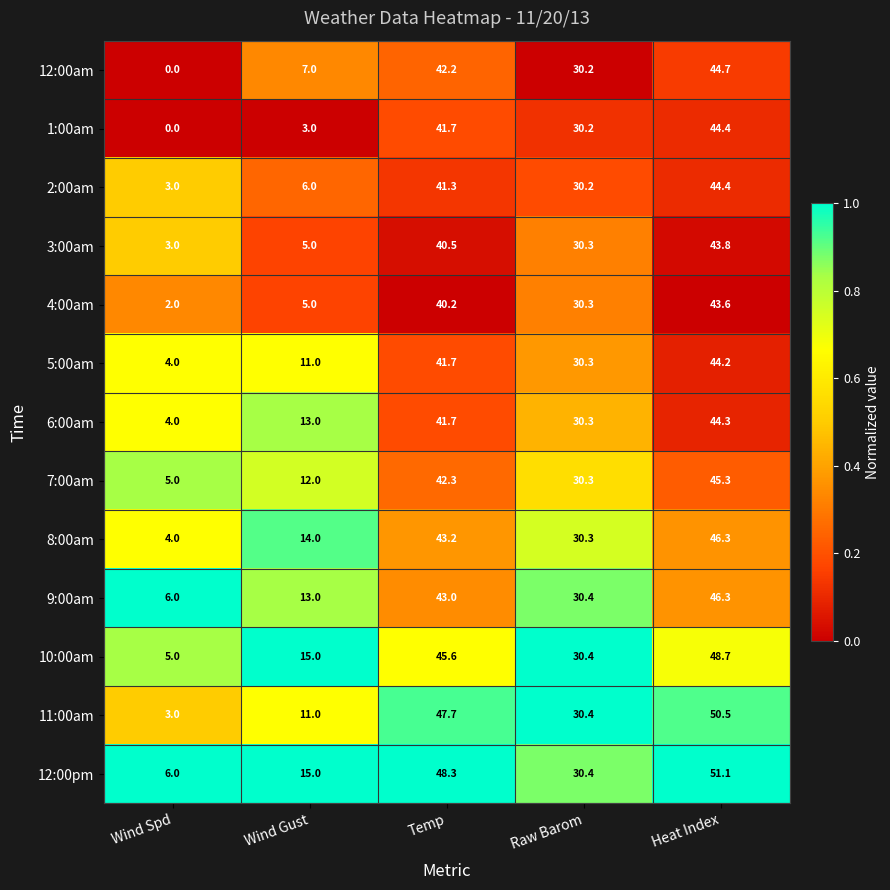

At which label is 11:00am closest to 26?

Raw Barom